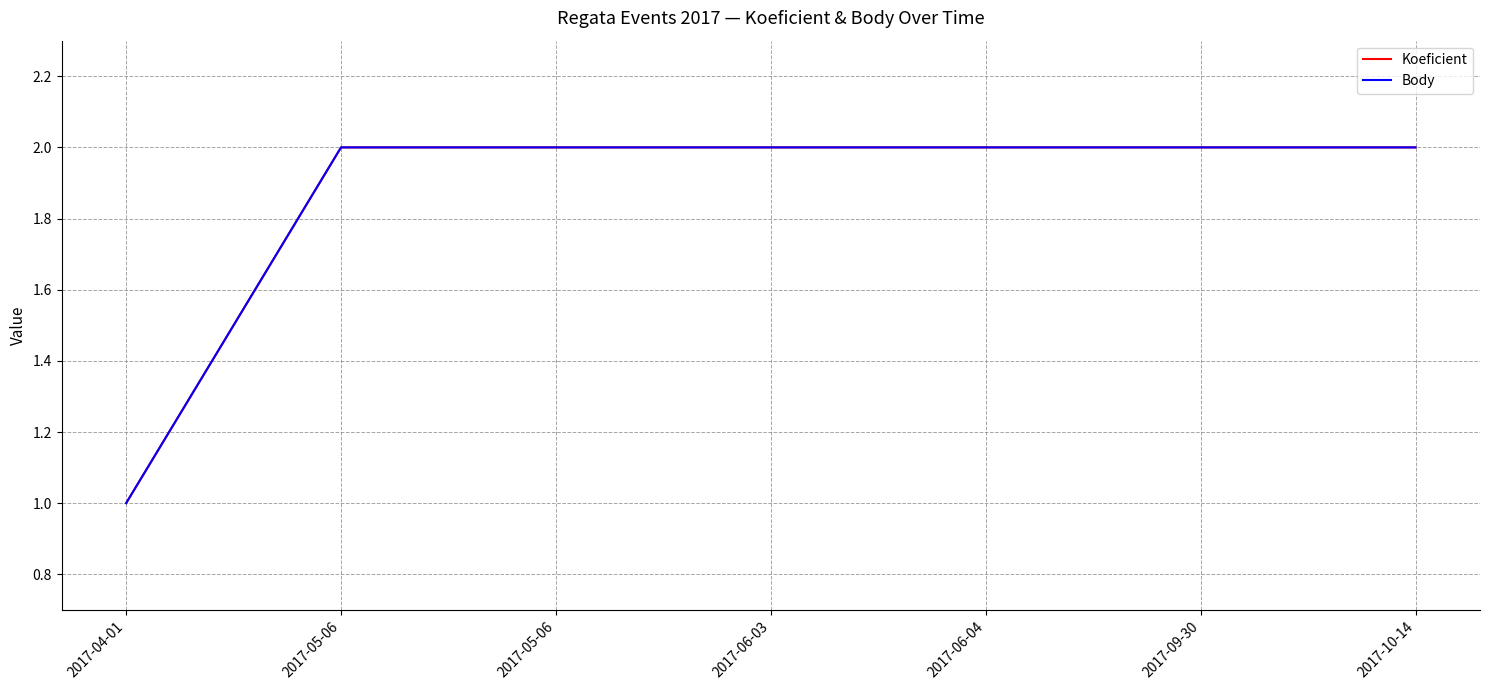

True or false: Koeficient has a value of 2 at 2017-05-06.

True